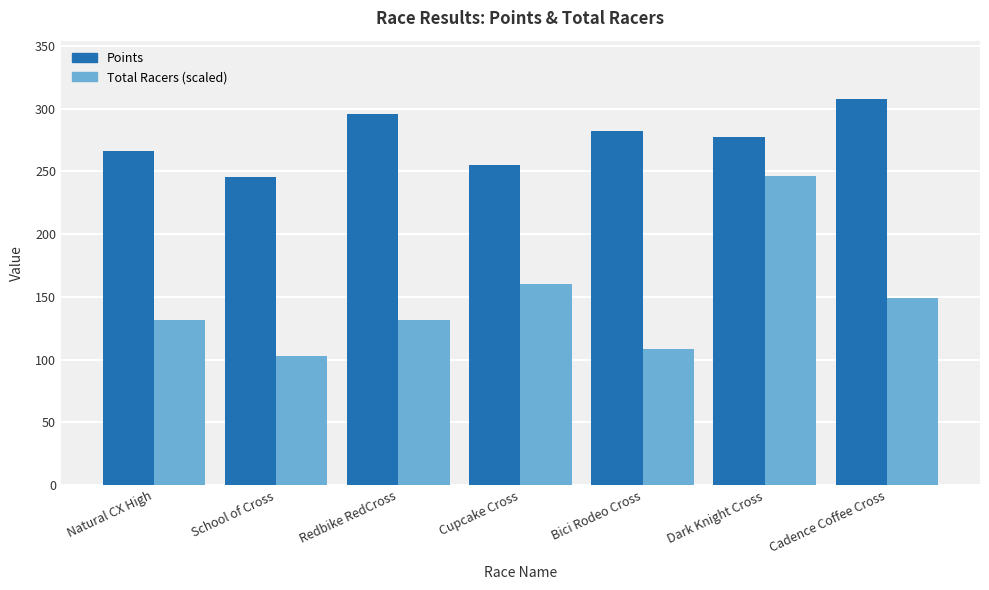

Rank the series by their average value, from lowest to highest.

Total Racers (scaled), Points